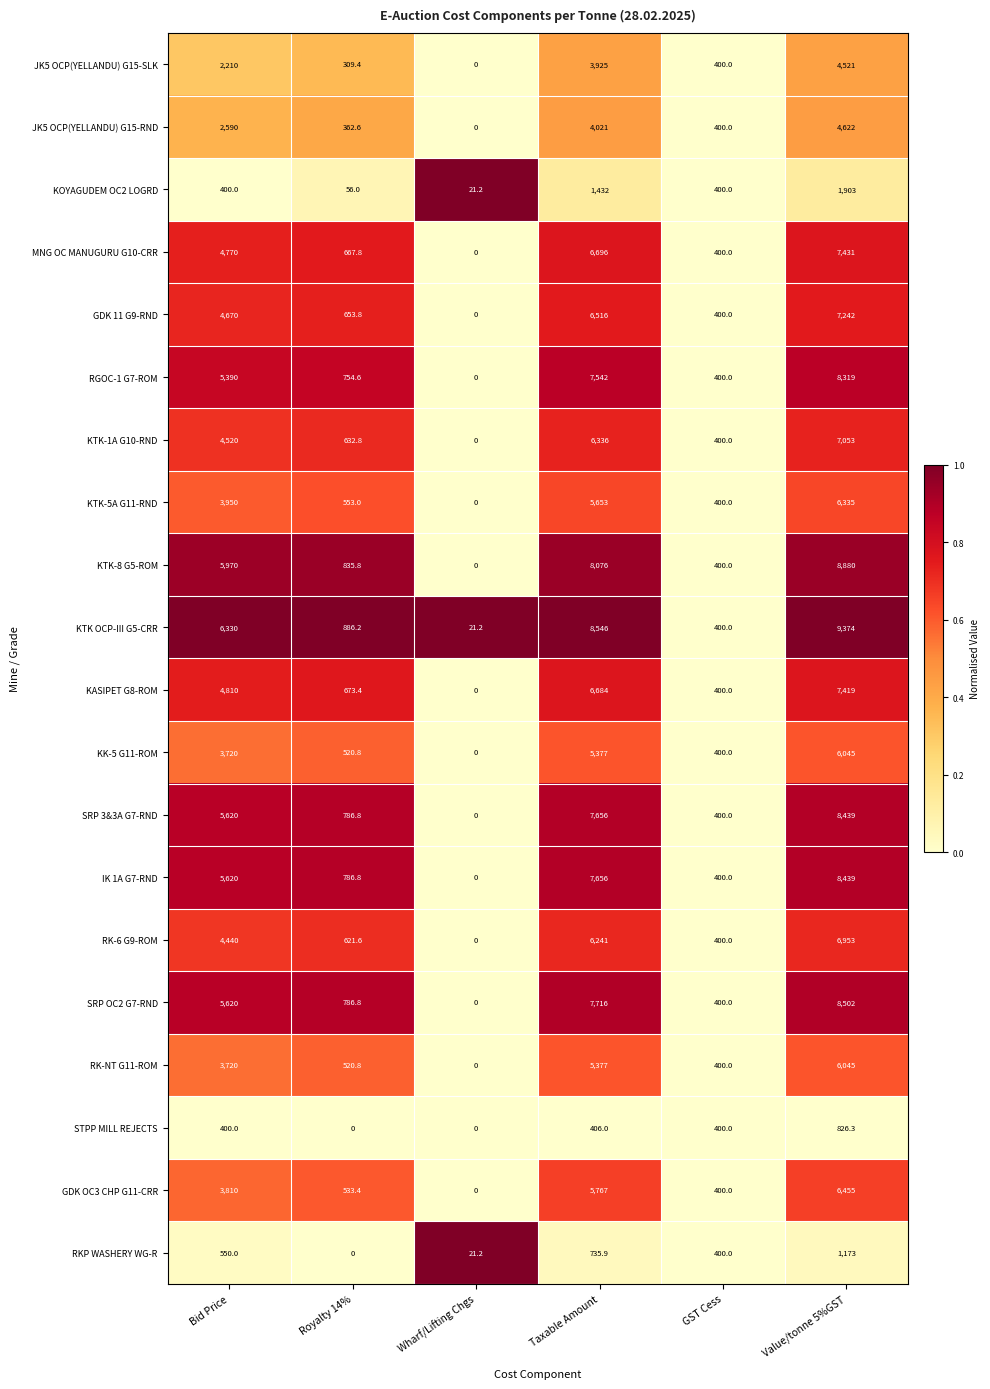

Rank the categories by MNG OC MANUGURU G10-CRR value from lowest to highest.

Wharf/Lifting Chgs, GST Cess, Royalty 14%, Bid Price, Taxable Amount, Value/tonne 5%GST